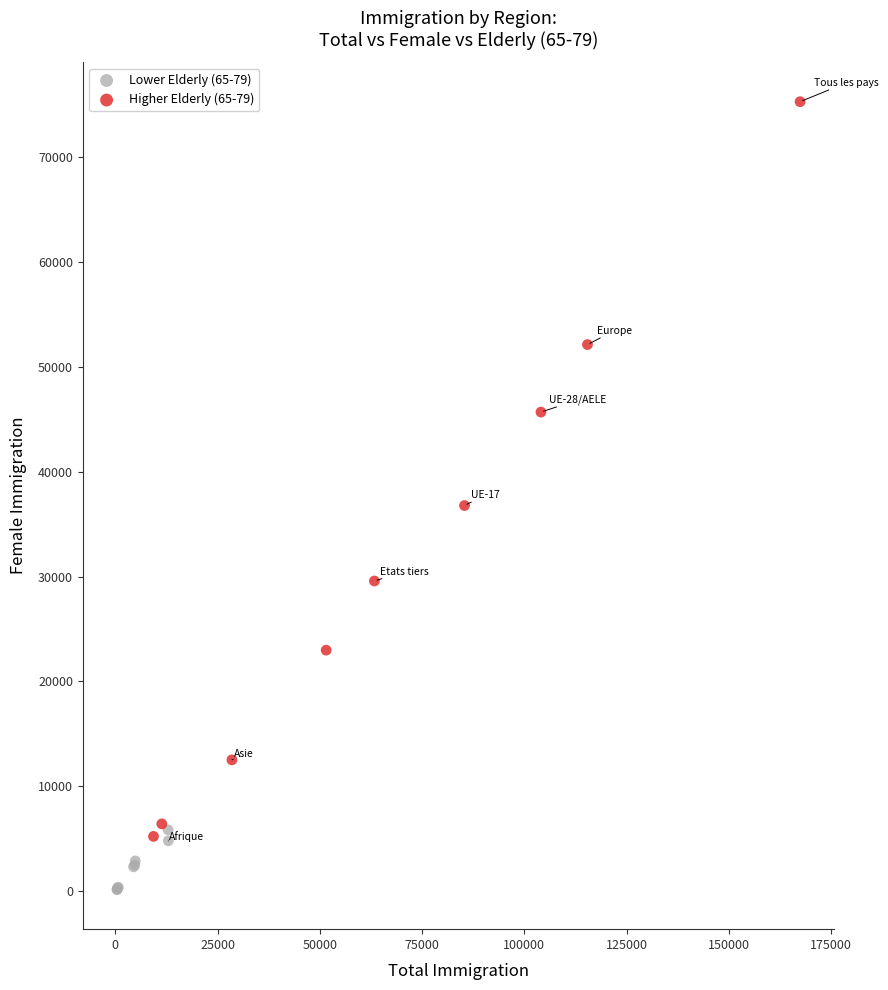

Which series contains the highest Y value?

Higher Elderly (65-79)